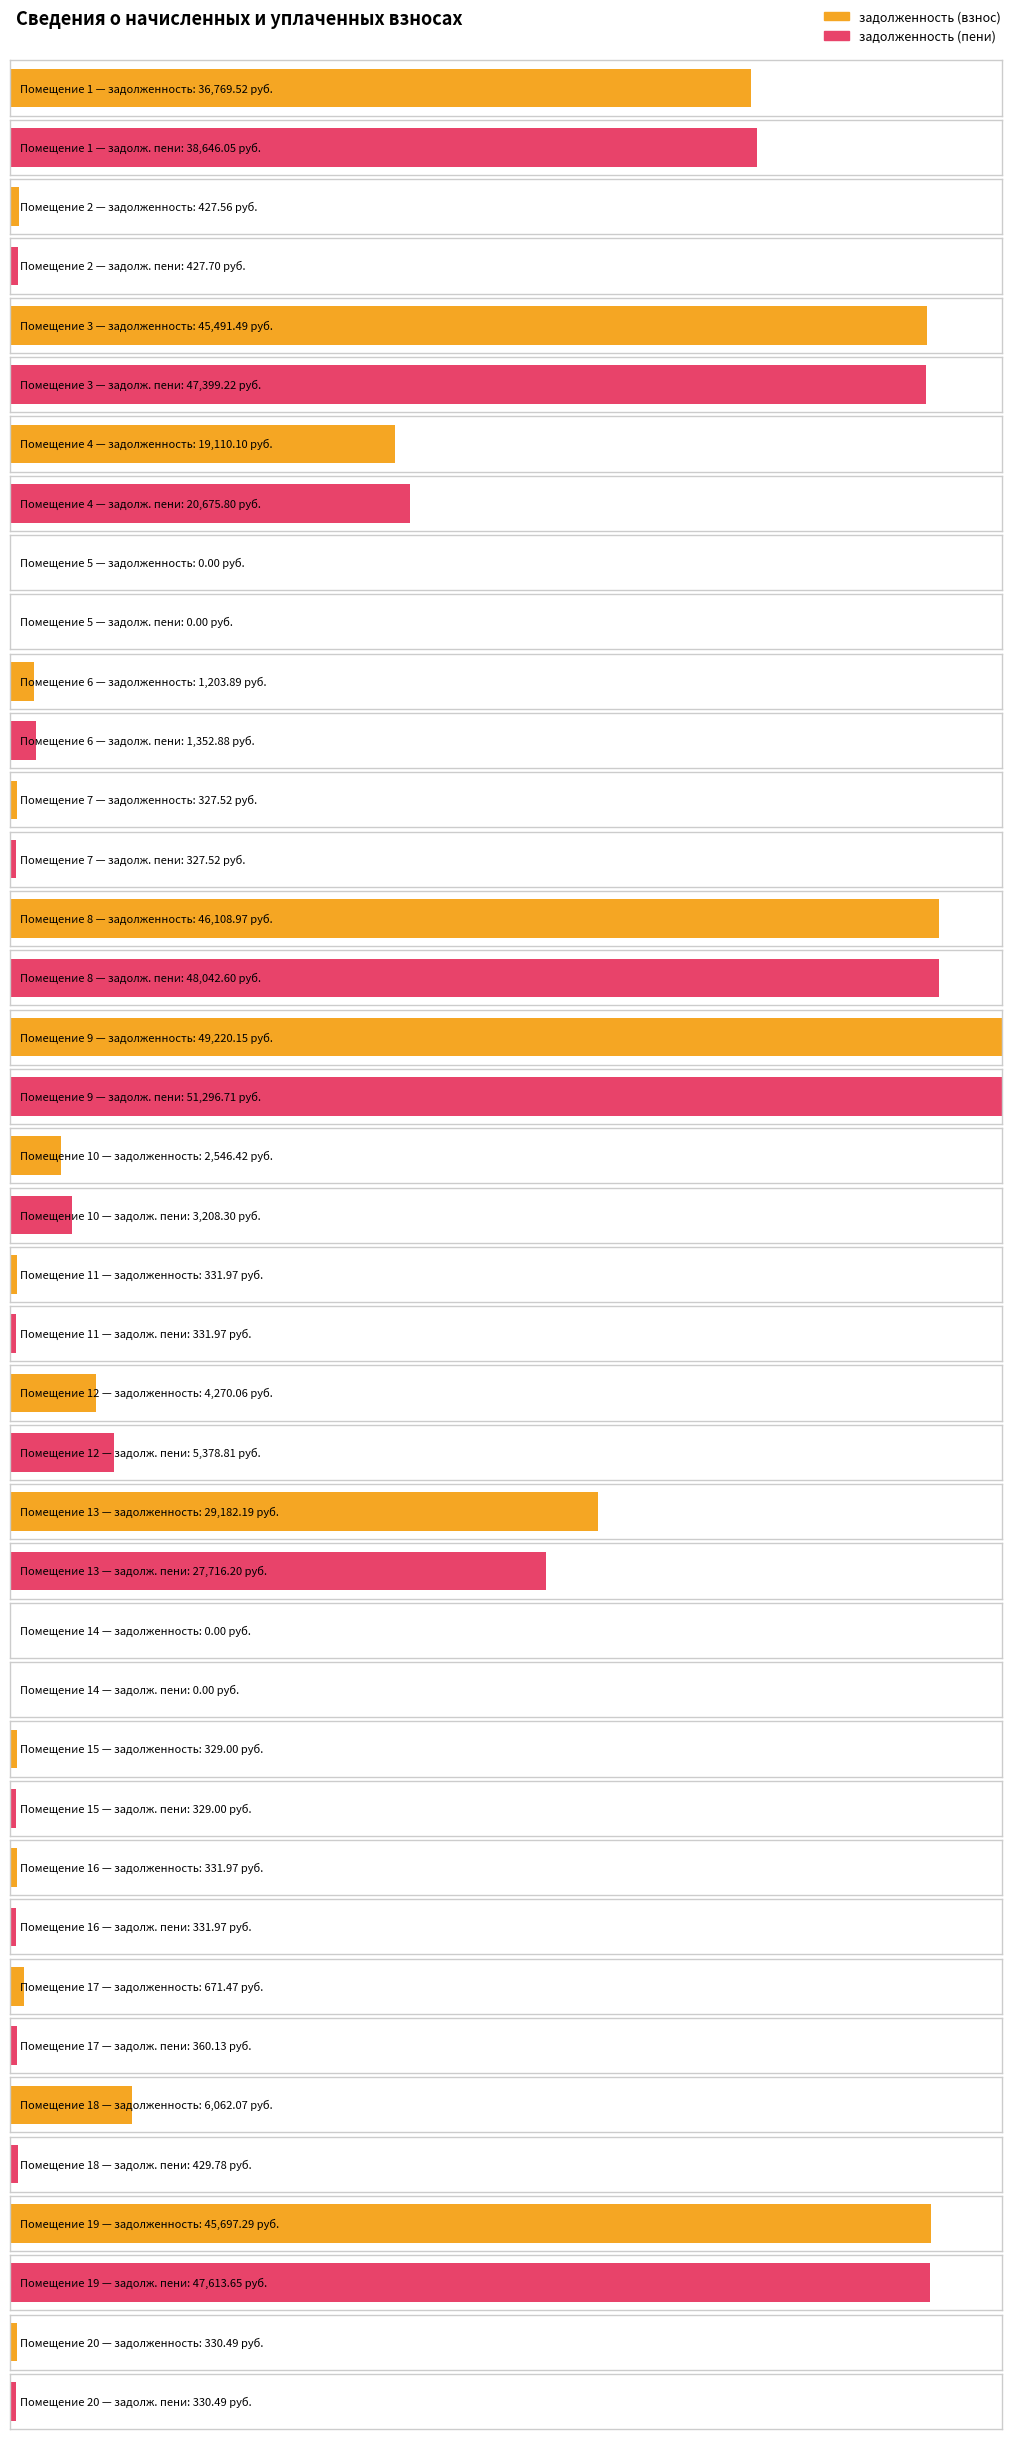

True or false: zadolzhennost has a value of 0.0 at 14.

True